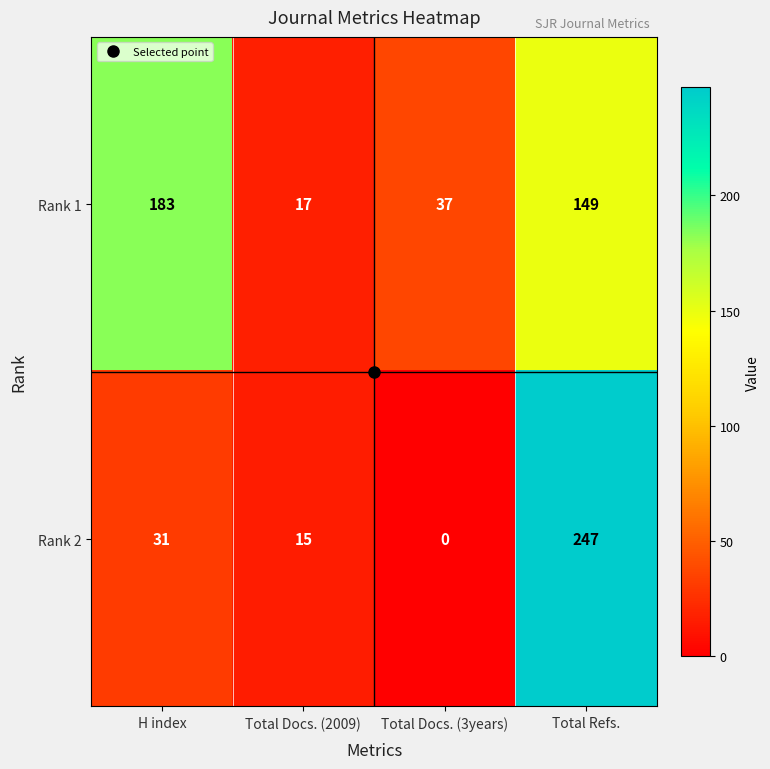

Between Total Docs. (2009) and Total Docs. (3years), which series saw the biggest shift?

Rank 1